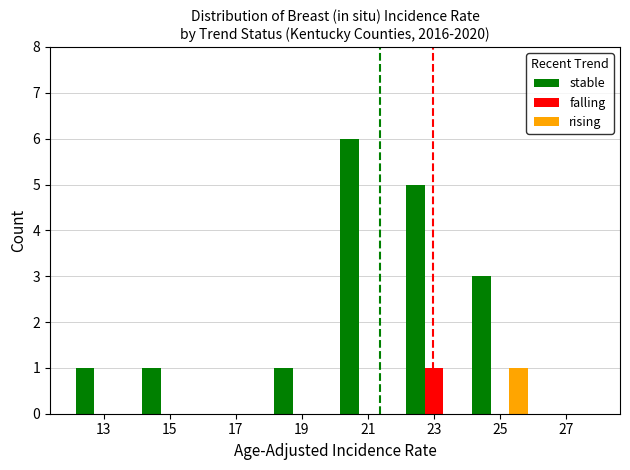

What is the greatest value displayed?

6